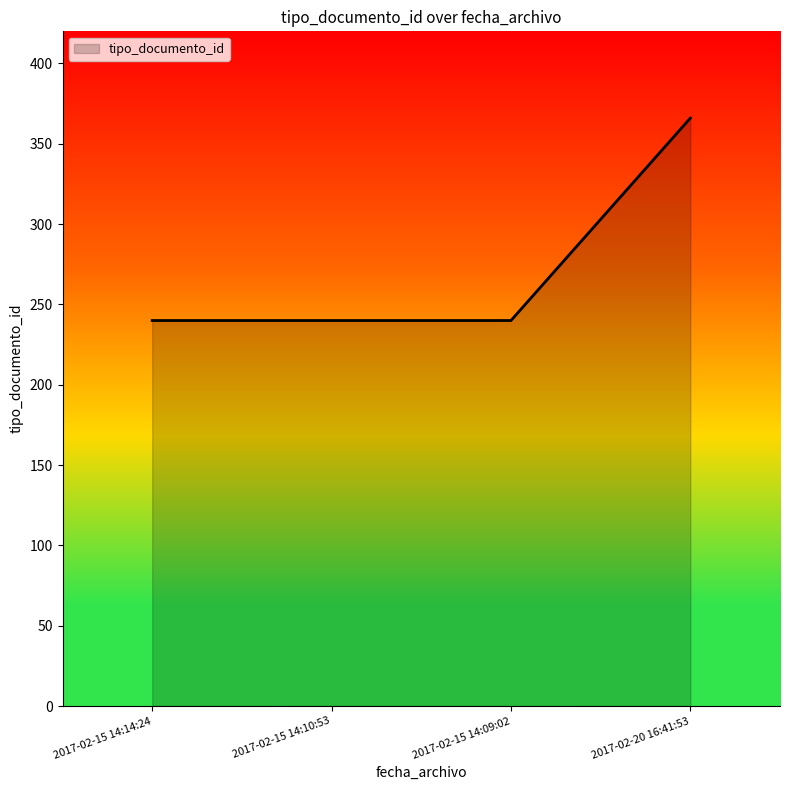

What is the average value?

272